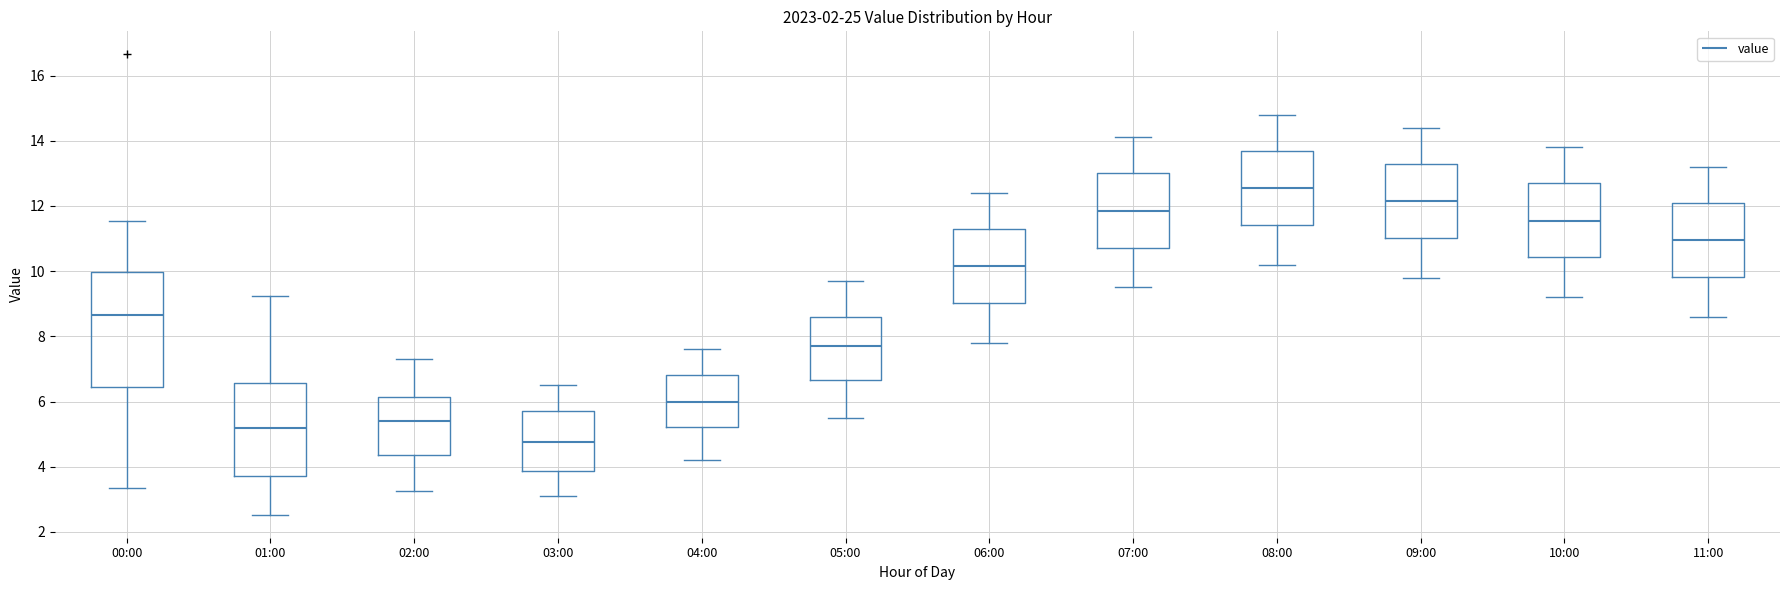

Comparing the boxes themselves (not the whiskers), which one is the tallest?

00:00